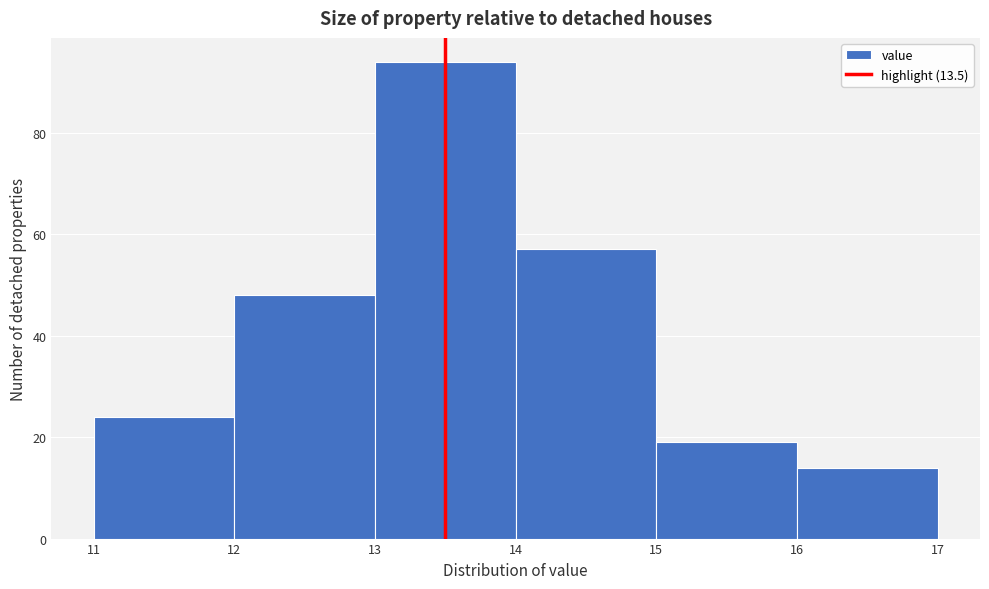

Reading left to right, list every bar in this chart as the range it spans on the x-axis followed by its height. The values are not printed on the chart, so give them approximately, as read against the axis.

11 to 12: 24
12 to 13: 48
13 to 14: 94
14 to 15: 58
15 to 16: 20
16 to 17: 14